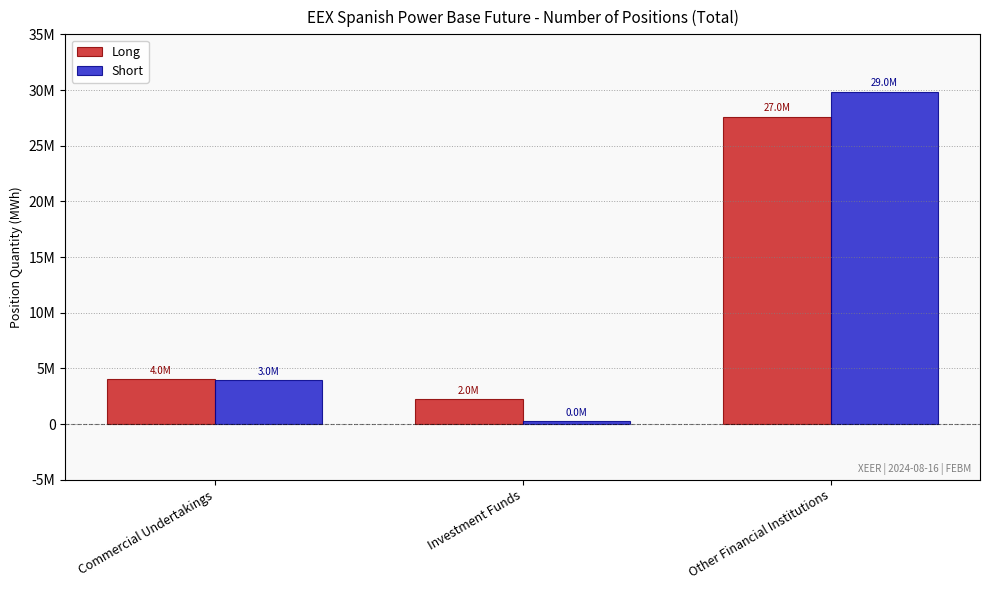

Does the chart contain any negative values?

No